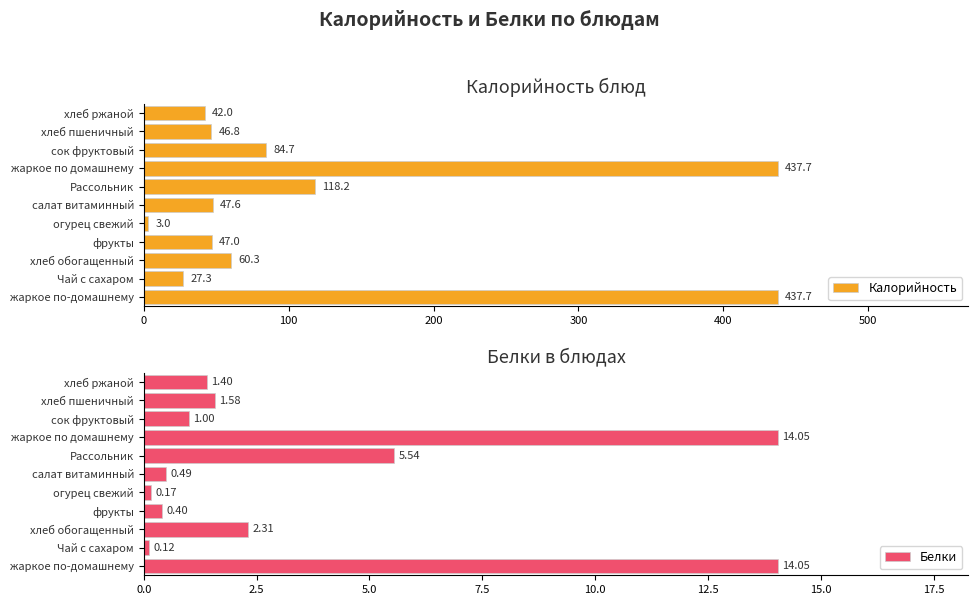

What is the sum of all Калорийность values?

1352.3